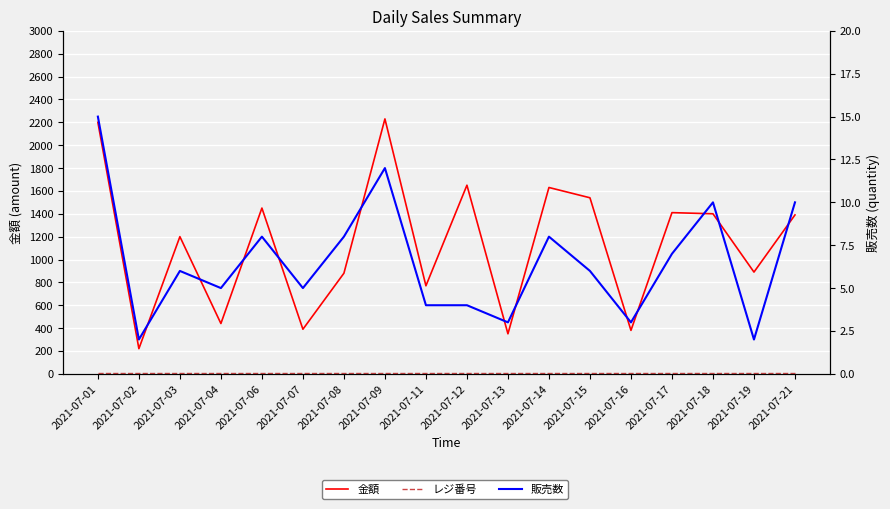

What is the value of the 販売数 point at the 8th from the left?

12